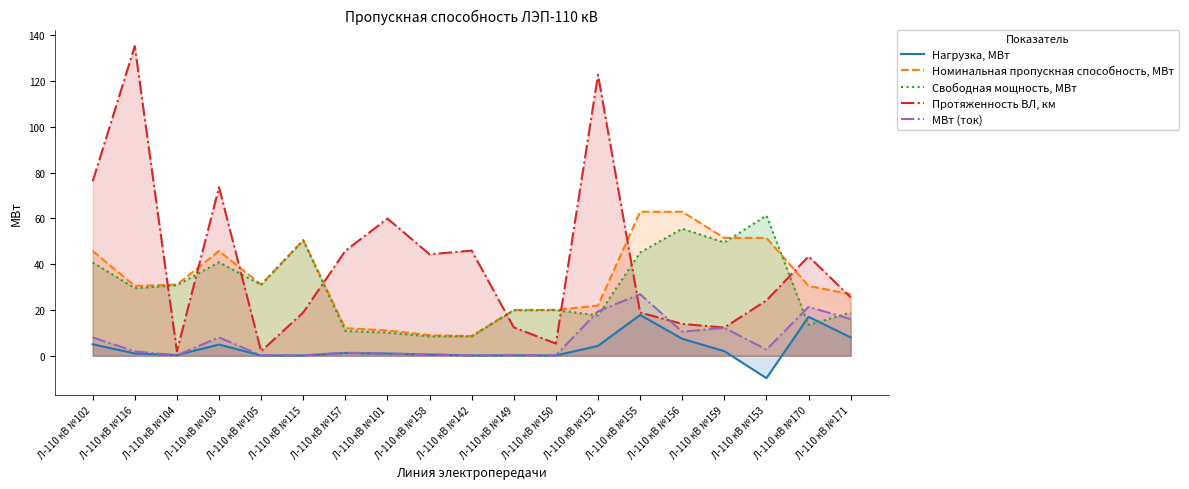

The value of Протяженность ВЛ, км at Л-110 кВ №103 is 116.5. True or false?

False